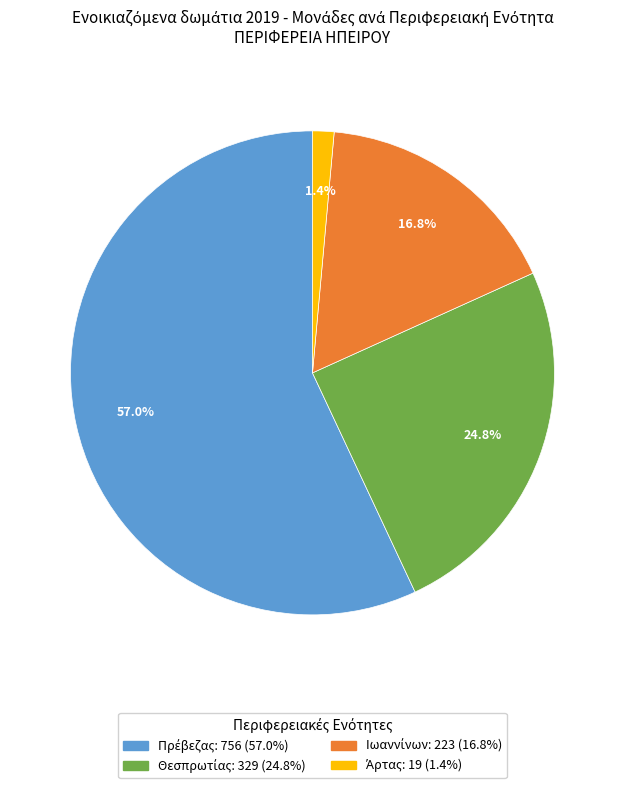

To the nearest percent, what is the difference between the largest and smallest slice percentages?

56%